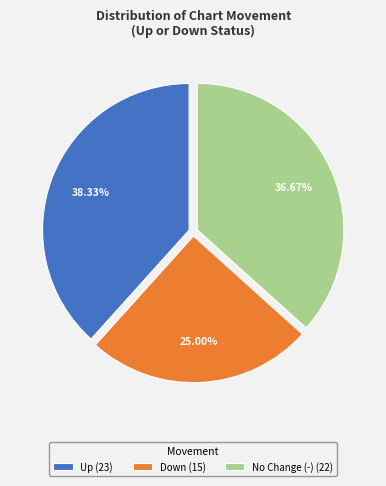

Do Up (23) and No Change (-) (22) together represent more than half of the pie?

Yes